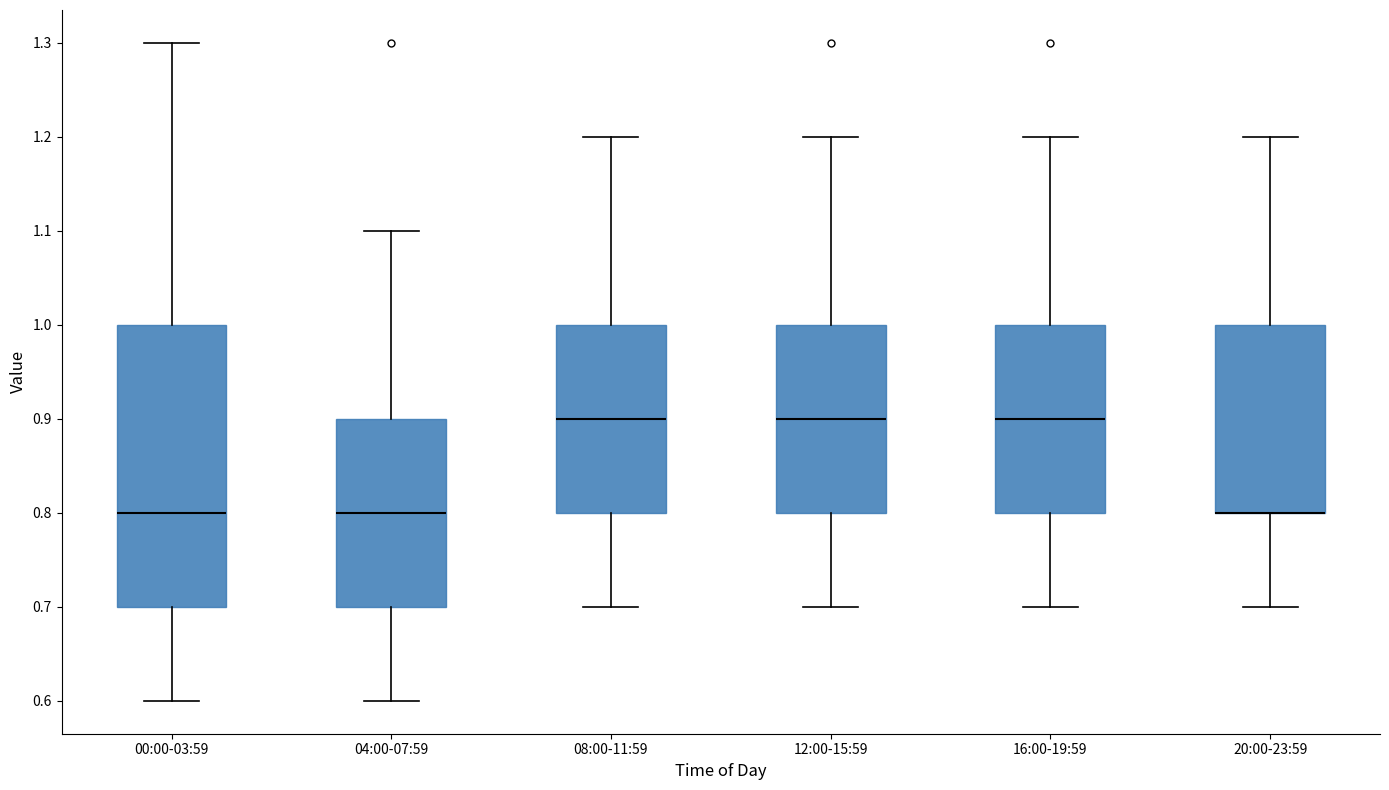

Reading left to right, read every box against the y-axis: the position of its median line, the range the box covers, and the ends of its whiskers. The values are not printed on the chart, so give them approximately, as read against the axis.

00:00-03:59: median 0.8, box 0.7 to 1.0, whiskers 0.6 to 1.3
04:00-07:59: median 0.8, box 0.7 to 0.9, whiskers 0.6 to 1.1
08:00-11:59: median 0.9, box 0.8 to 1.0, whiskers 0.7 to 1.2
12:00-15:59: median 0.9, box 0.8 to 1.0, whiskers 0.7 to 1.2
16:00-19:59: median 0.9, box 0.8 to 1.0, whiskers 0.7 to 1.2
20:00-23:59: median 0.8 (drawn on the box's lower edge), box 0.8 to 1.0, whiskers 0.7 to 1.2